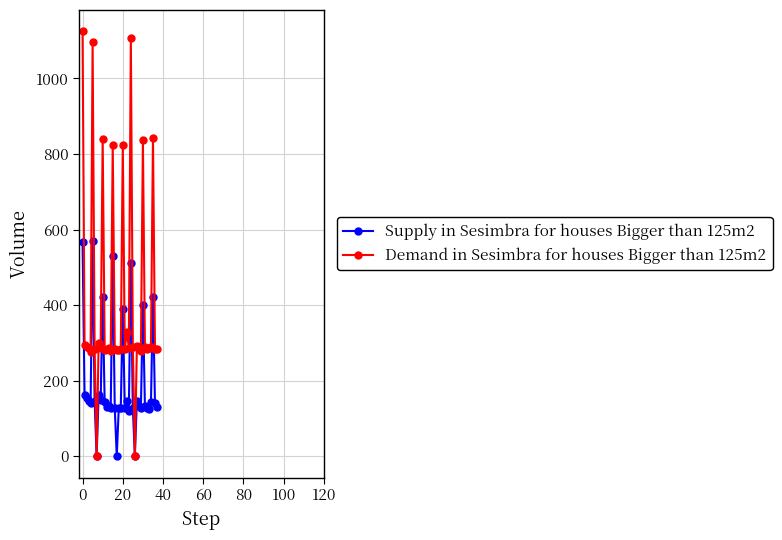

How many series are shown in this chart?

2